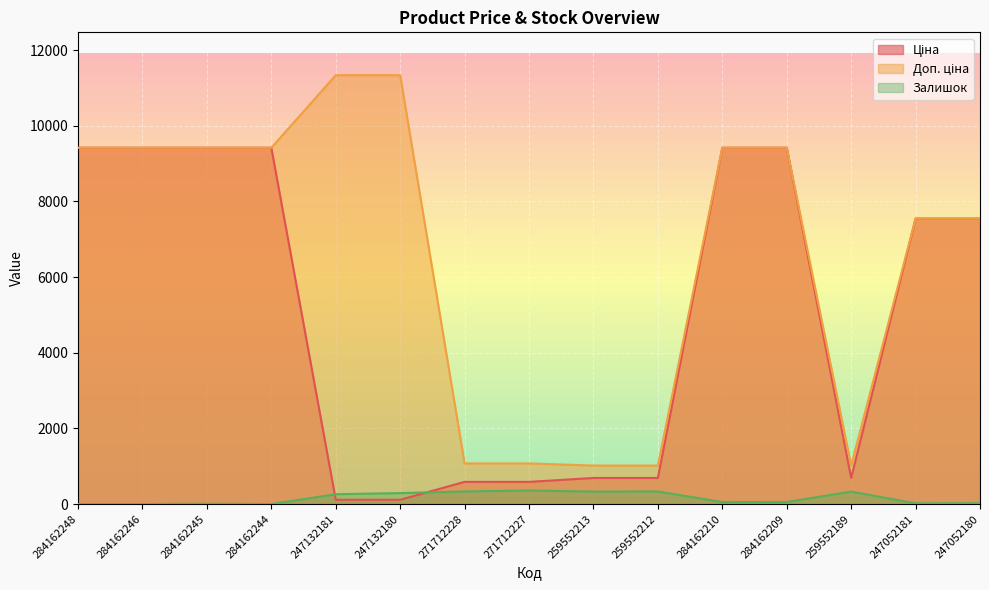

What is the sum of the Ціна values at 284162248 and 247052181?

16962.8